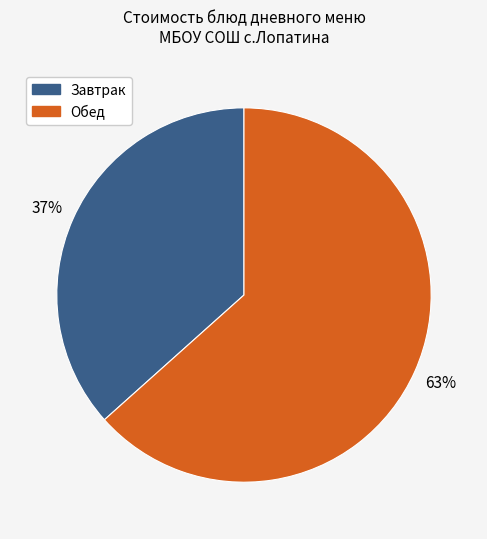

To the nearest percent, what is the average slice percentage?

50%